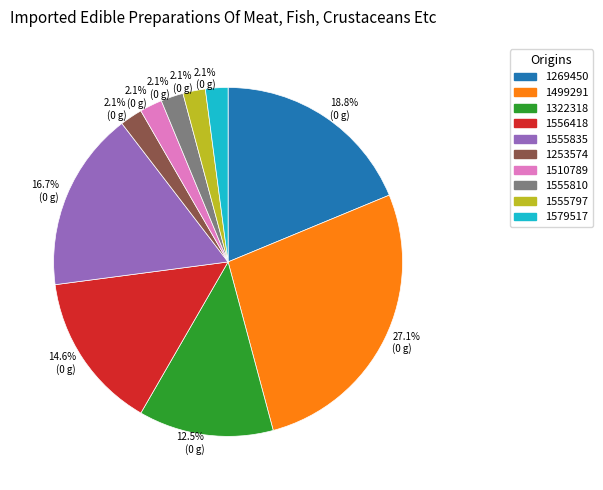

To the nearest percent, what is the difference between the largest and smallest slice percentages?

25%